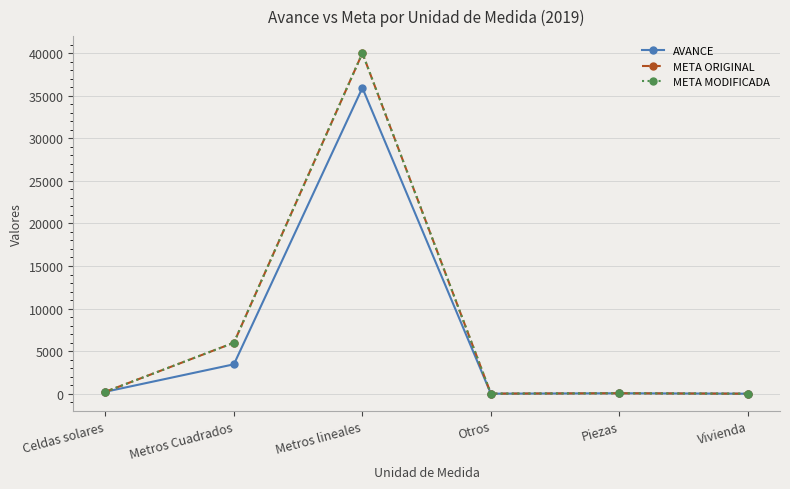

Reading left to right, extract all data points from this chart.

AVANCE: Celdas solares=228.0	Metros Cuadrados=3453.6	Metros lineales=35923.4	Otros=2.3	Piezas=50.0	Vivienda=1.0
META ORIGINAL: Celdas solares=224.0	Metros Cuadrados=5988.0	Metros lineales=40000.0	Otros=9.0	Piezas=50.0	Vivienda=1.0
META MODIFICADA: Celdas solares=224.0	Metros Cuadrados=5988.0	Metros lineales=40000.0	Otros=9.0	Piezas=50.0	Vivienda=1.0